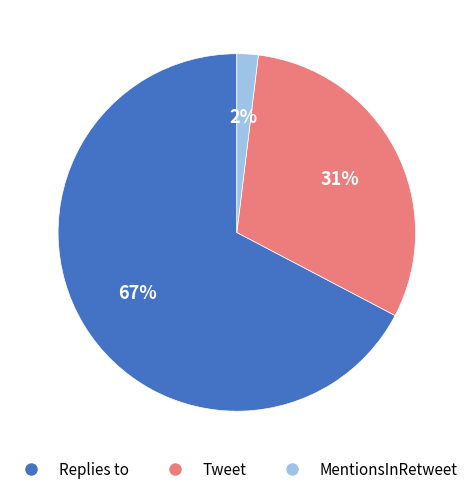

The Tweet slice represents 31% of the pie. True or false?

True